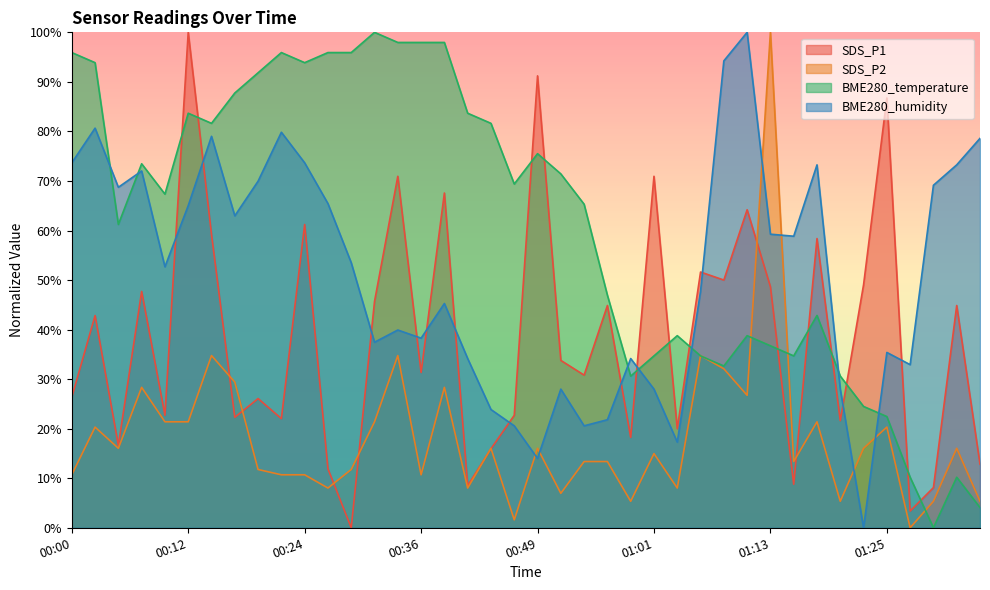

The BME280_temperature series shows 55.8 at 01:11. True or false?

False